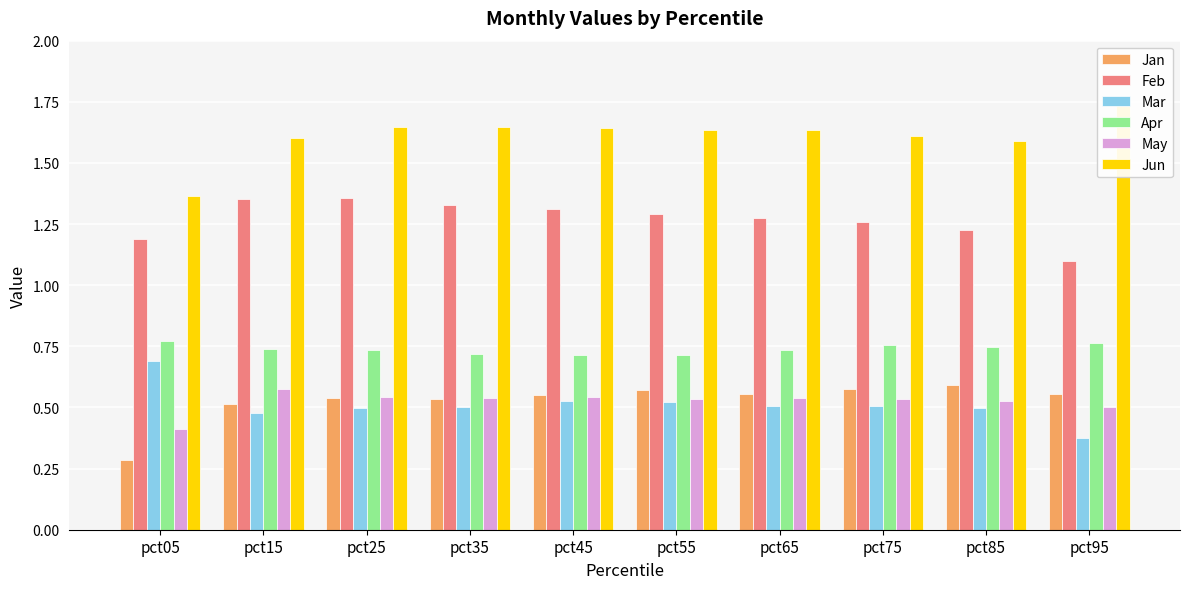

At how many categories does at least one series exceed 0?

10